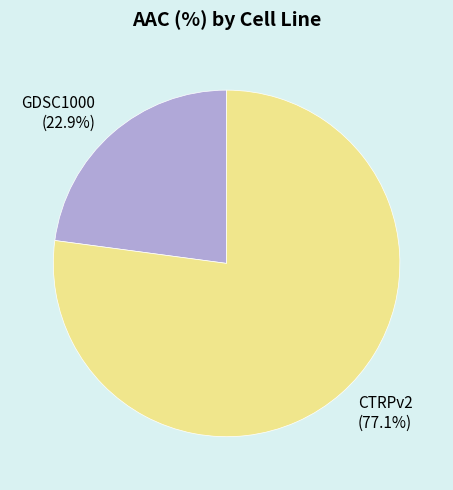

To the nearest percent, what percentage of the pie is GDSC1000?

23%